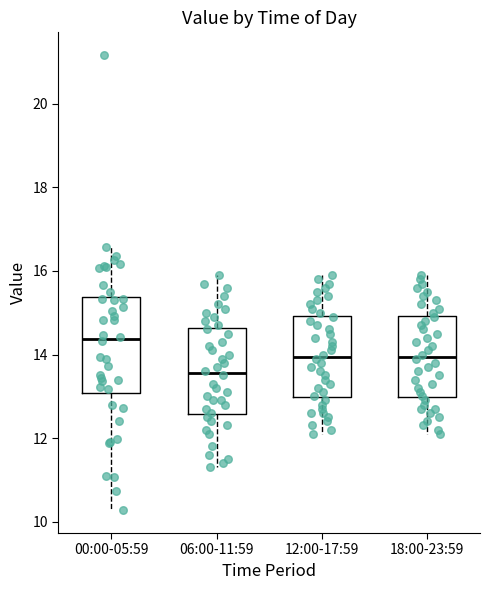

Reading left to right, read every box against the y-axis: the position of its median line, the range the box covers, and the ends of its whiskers. The values are not printed on the chart, so give them approximately, as read against the axis.

00:00-05:59: median 14.4, box 13.0 to 15.4, whiskers 10.2 to 16.6
06:00-11:59: median 13.6, box 12.6 to 14.6, whiskers 11.4 to 16.0
12:00-17:59: median 14.0, box 13.0 to 15.0, whiskers 12.2 to 16.0
18:00-23:59: median 14.0, box 13.0 to 15.0, whiskers 12.2 to 16.0